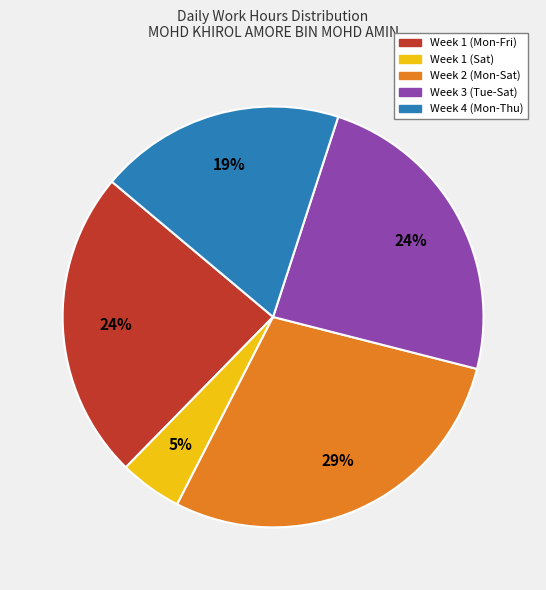

To the nearest percent, what is the average slice percentage?

20%